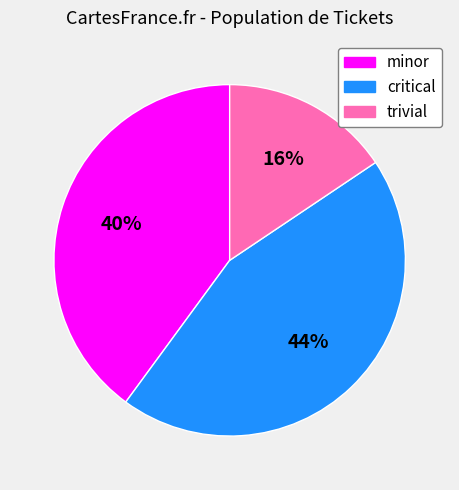

To the nearest percent, what is the average slice percentage?

33%